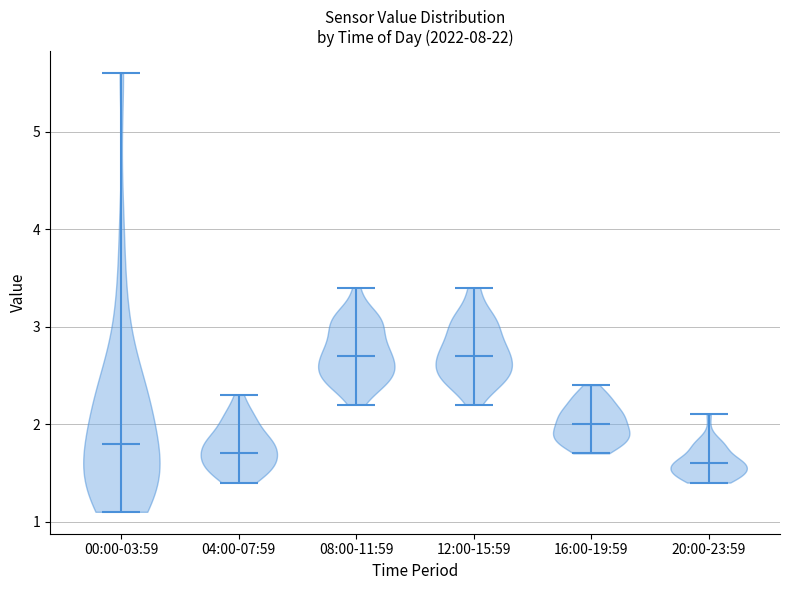

Reading left to right, read every violin against the y-axis: where its median line is, and the lowest and highest points it reaches. The values are not printed on the chart, so give them approximately, as read against the axis.

00:00-03:59: median line 1.8, lowest point 1.1, highest point 5.6
04:00-07:59: median line 1.7, lowest point 1.4, highest point 2.3
08:00-11:59: median line 2.7, lowest point 2.2, highest point 3.4
12:00-15:59: median line 2.7, lowest point 2.2, highest point 3.4
16:00-19:59: median line 2.0, lowest point 1.7, highest point 2.4
20:00-23:59: median line 1.6, lowest point 1.4, highest point 2.1